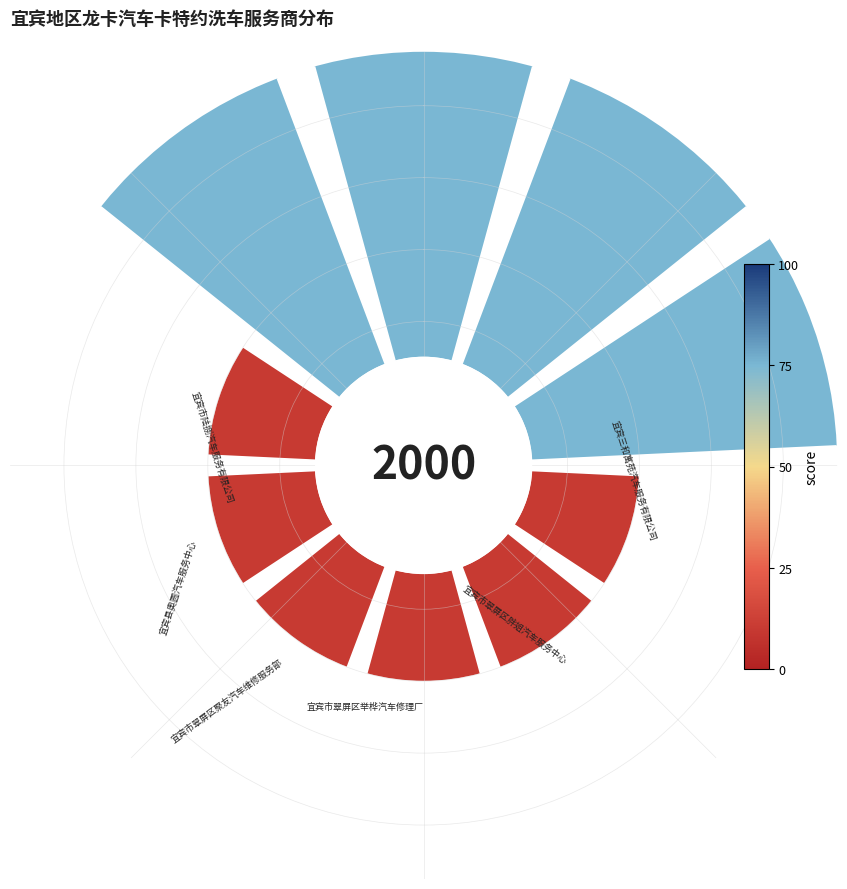

Which slice is the largest?

宜宾市翠屏区宝车林汽车美容服务部